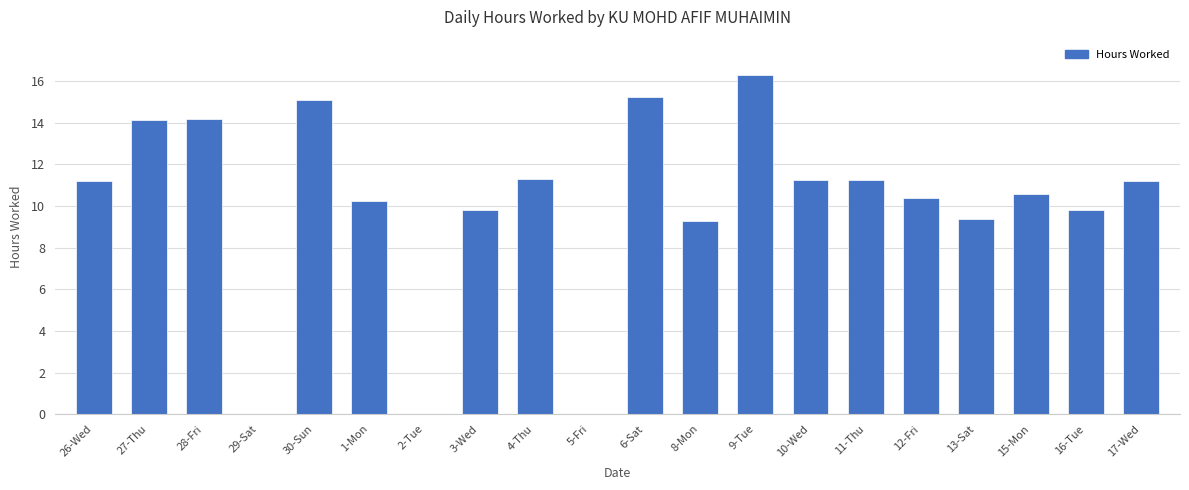

True or false: the data shows 5.3 at 8-Mon.

False